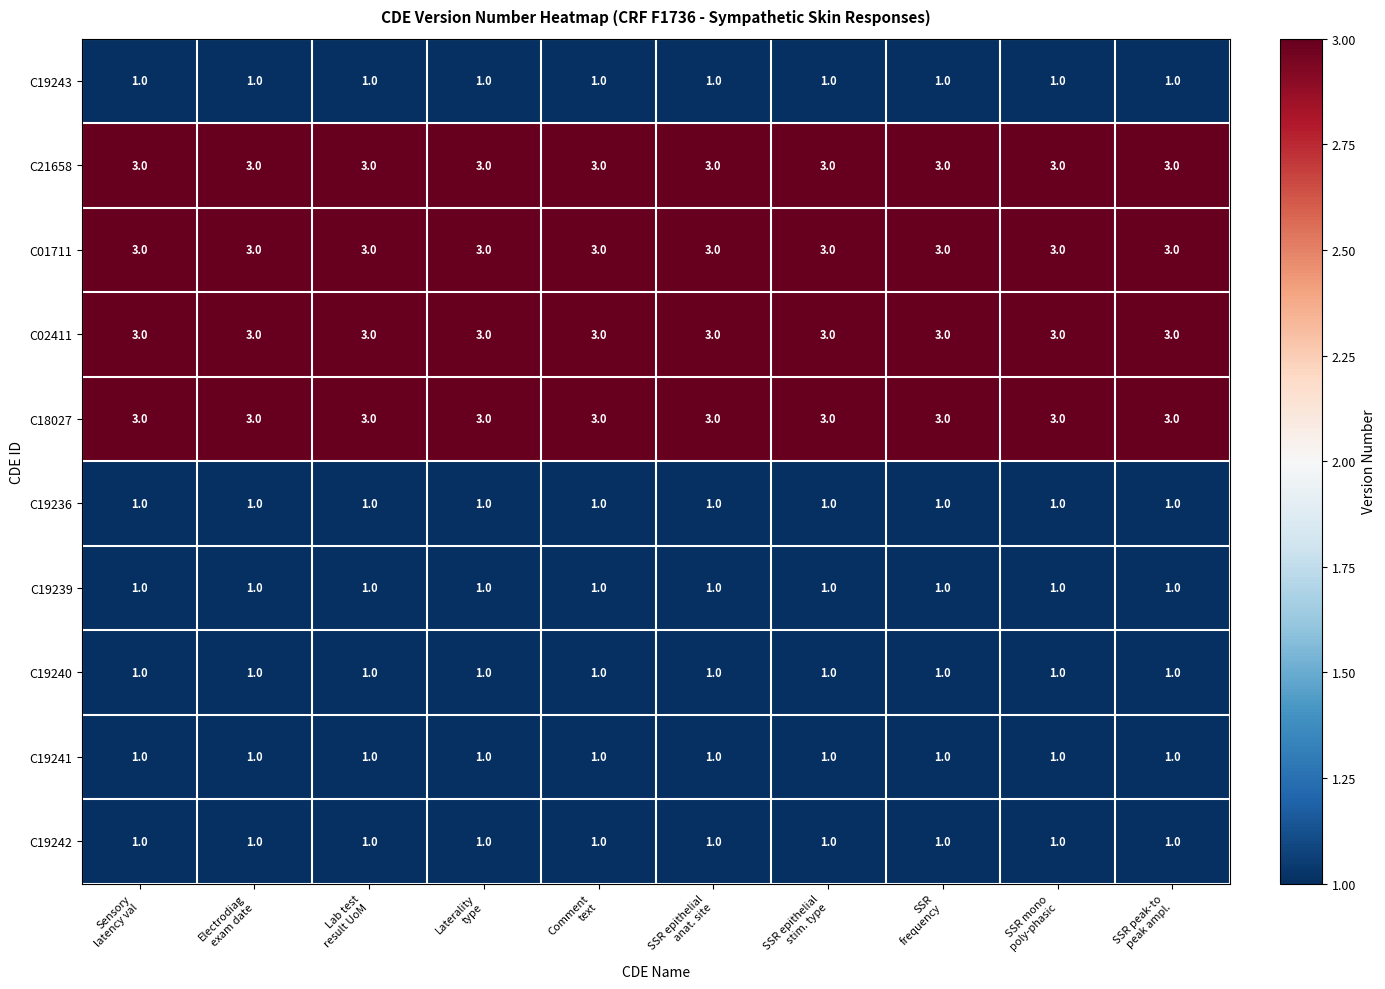

What is the sum of all C18027 values?

30